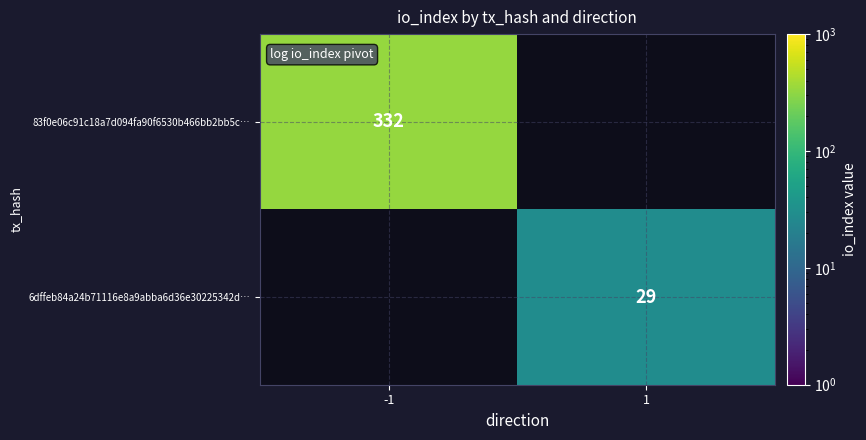

Is the value of 6dffeb84a24b71116e8a9abba6d36e30225342d… at 1 greater than the value of 83f0e06c91c18a7d094fa90f6530b466bb2bb5c… at -1?

No